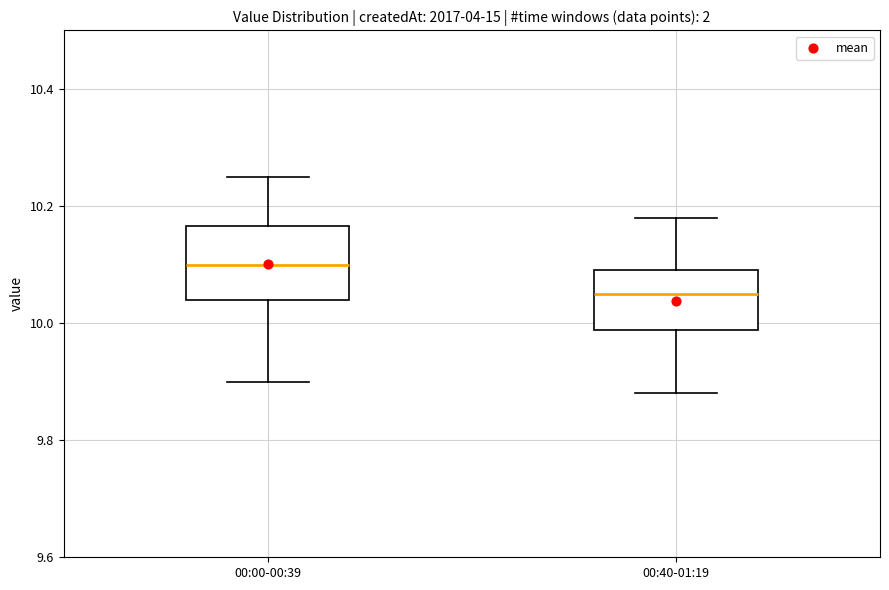

Reading left to right, read every box against the y-axis: the position of its median line, the range the box covers, and the ends of its whiskers. The values are not printed on the chart, so give them approximately, as read against the axis.

00:00-00:39: median 10.10, box 10.04 to 10.16, whiskers 9.90 to 10.26
00:40-01:19: median 10.06, box 9.98 to 10.10, whiskers 9.88 to 10.18